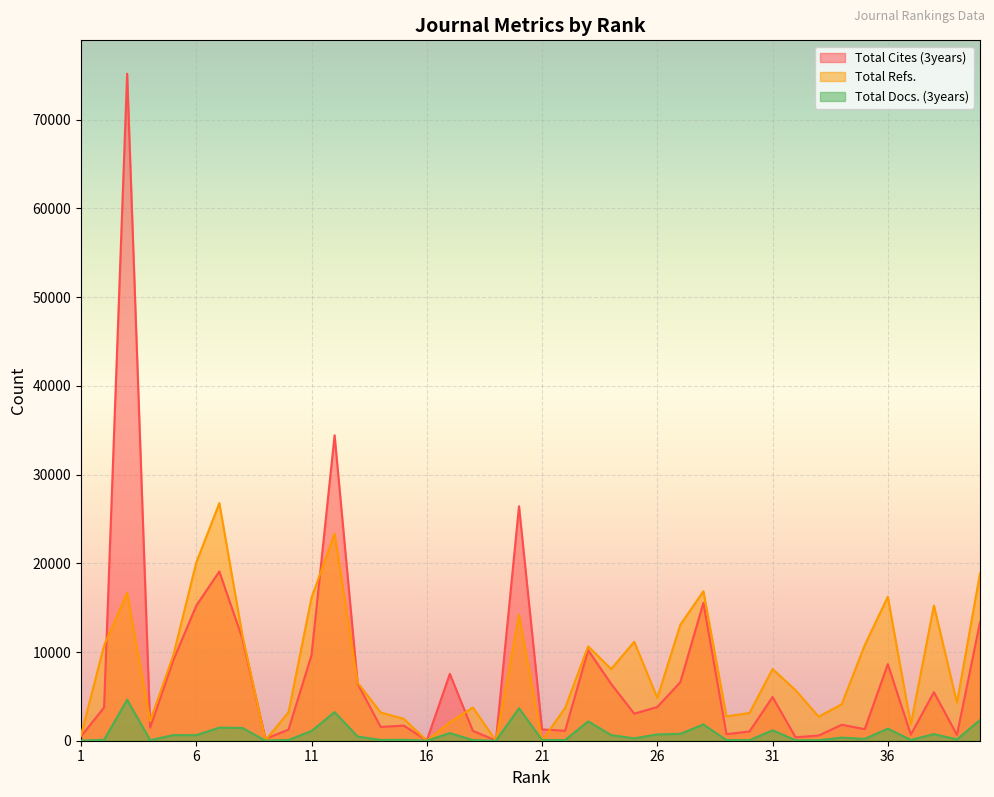

Which category has the highest value in the Total Cites (3years) series?

3